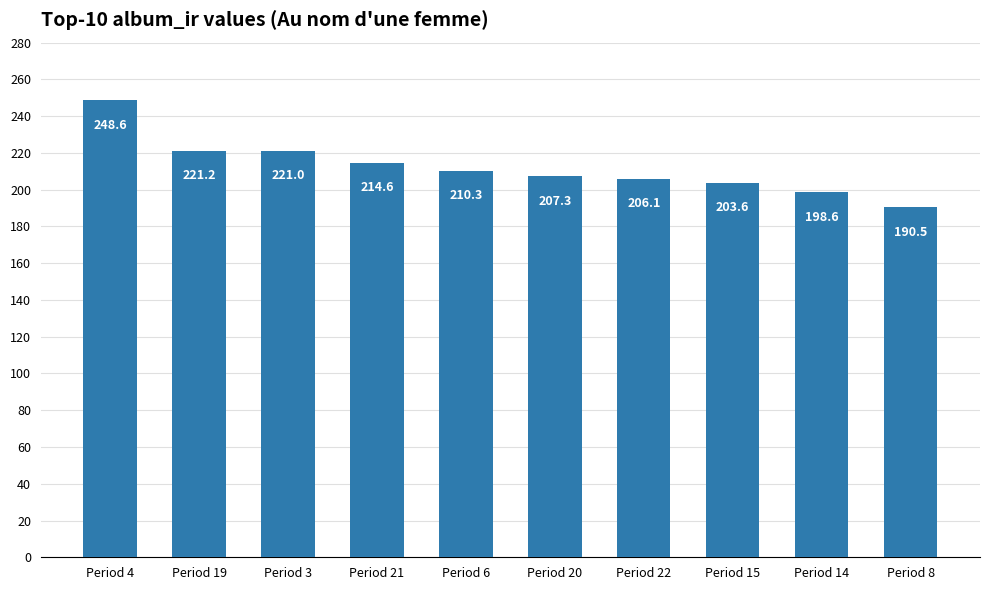

Does the chart contain stacked bars?

No